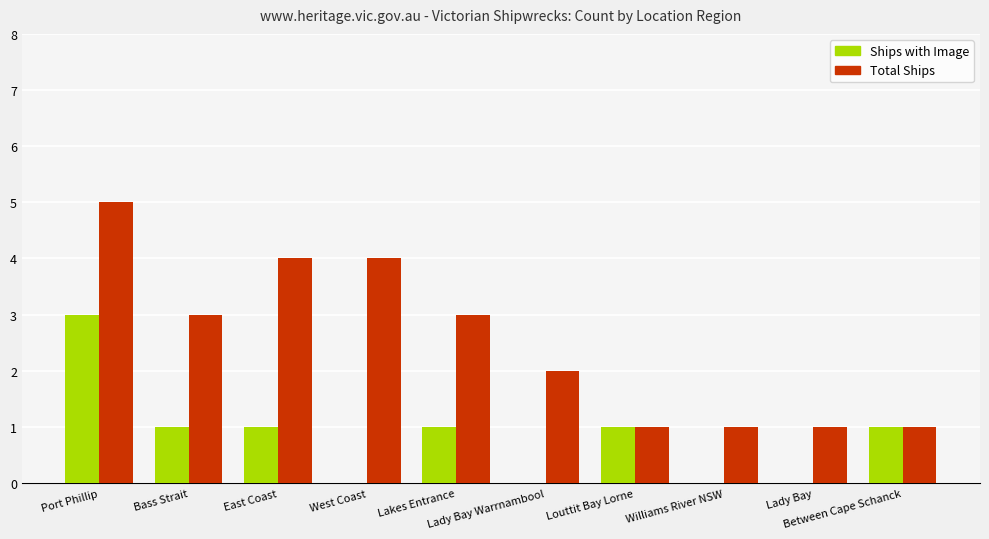

Which series has the largest total across all categories?

Total Ships